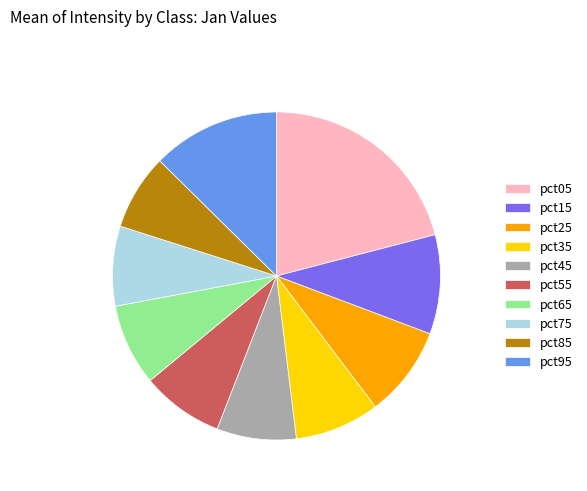

Is there any slice that represents more than half of the pie?

No